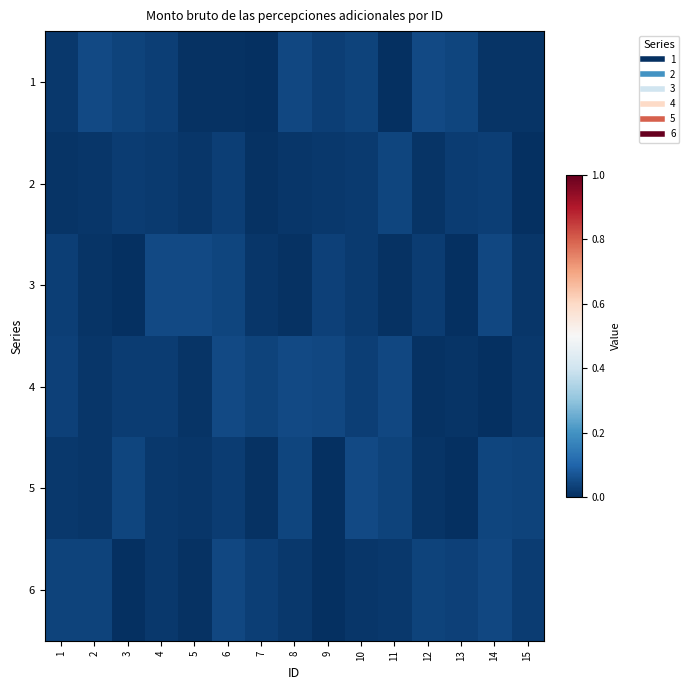

Which series has the largest range (max minus min)?

5